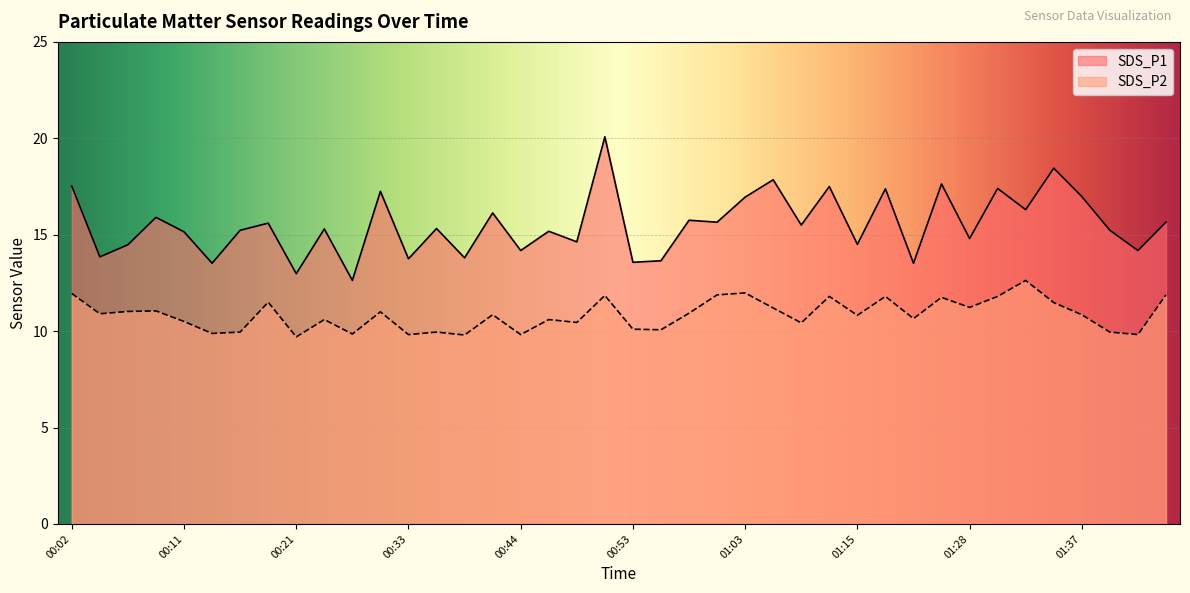

Which series has the widest spread of values?

SDS_P1